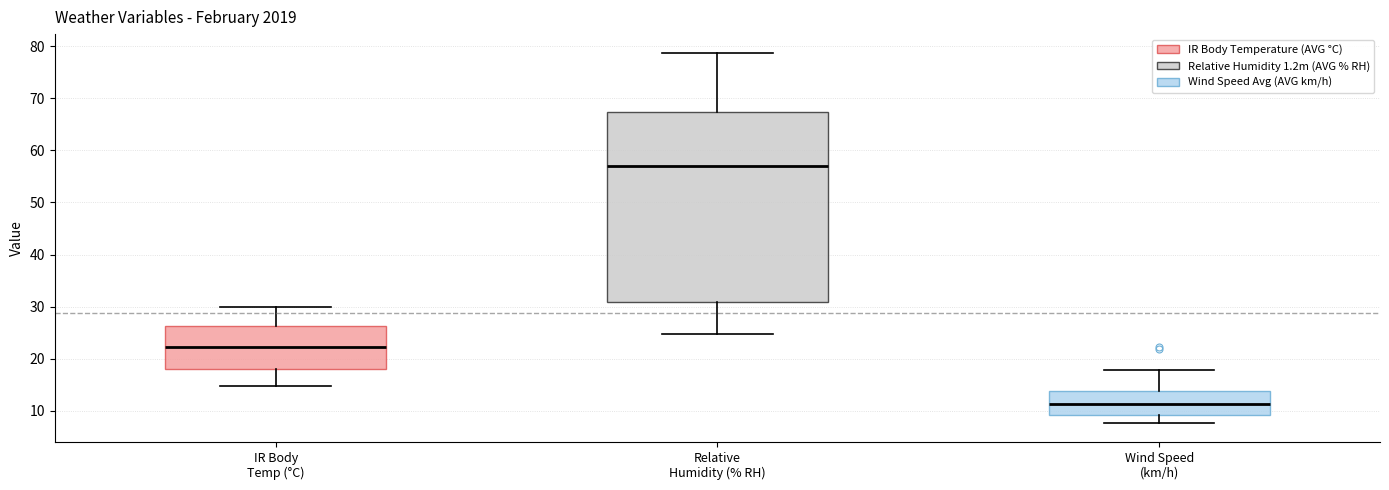

Where is the lower edge of the box for IR Body Temp (°C) on the y-axis? The values are not printed on the chart, so give them approximately, as read against the axis.

18